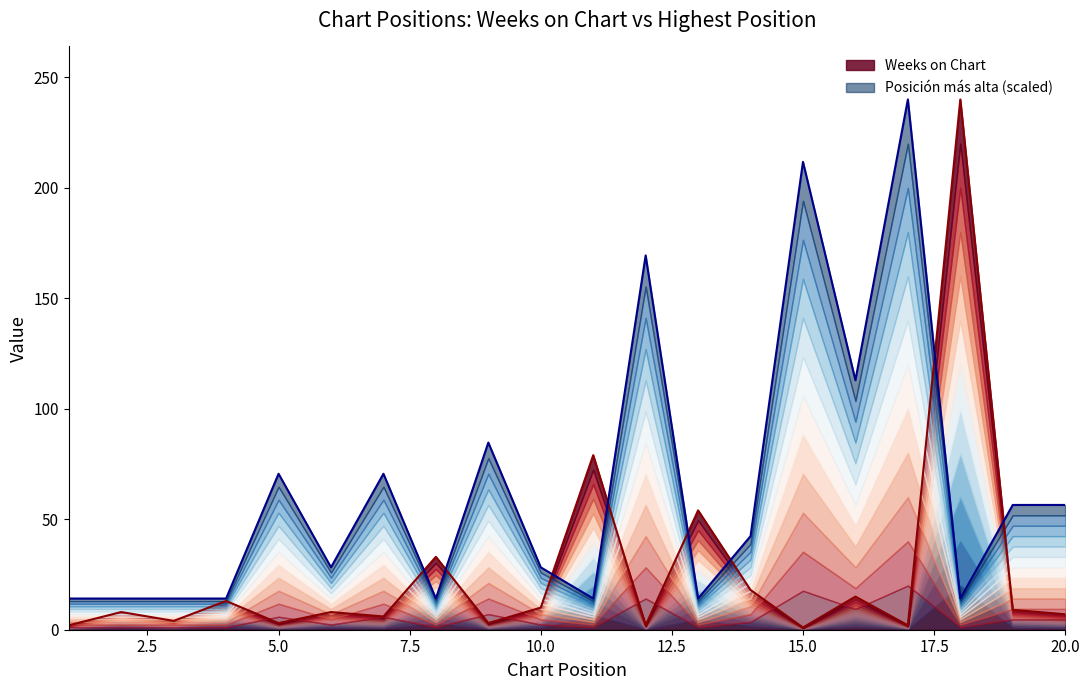

What is the maximum value shown in the chart?

240.0